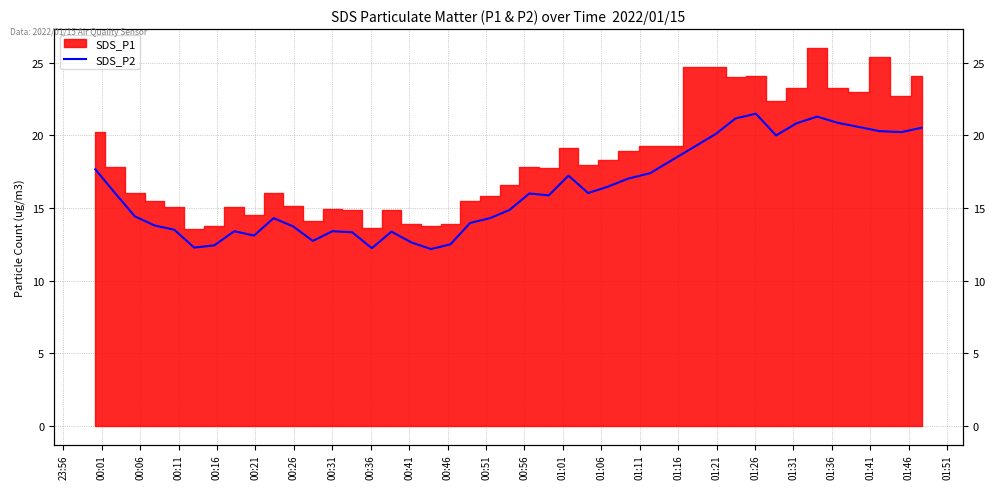

How many points are higher than both their immediate neighbors (excluding endpoints)?

8